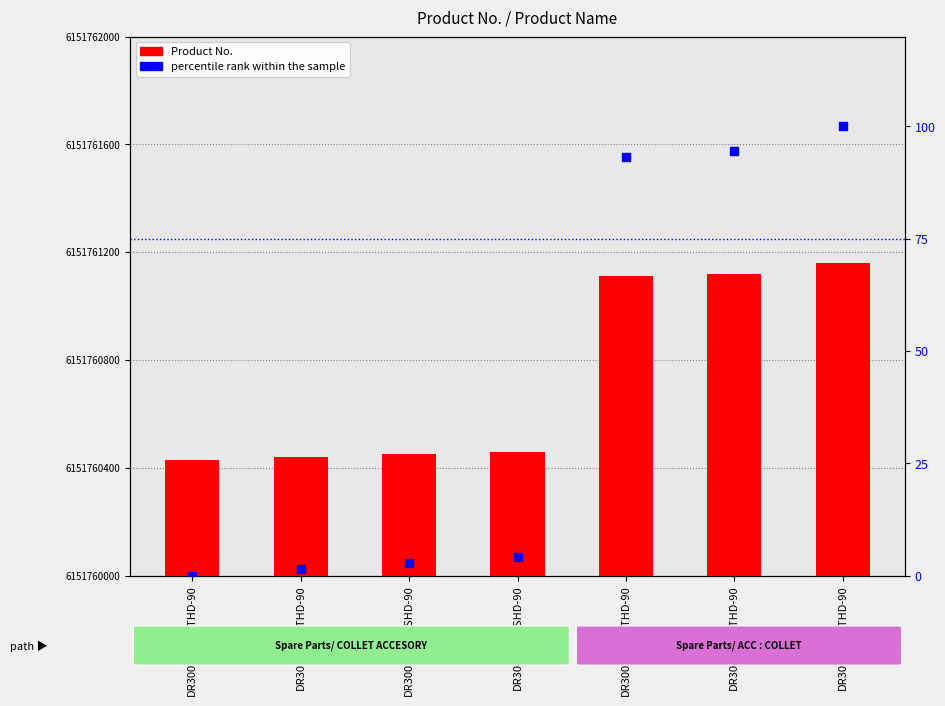

Which series has the largest Y range (max minus min)?

Product No.